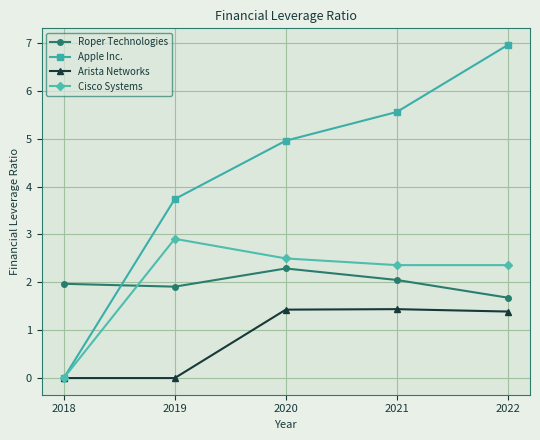

At how many categories does at least one series exceed 6?

1